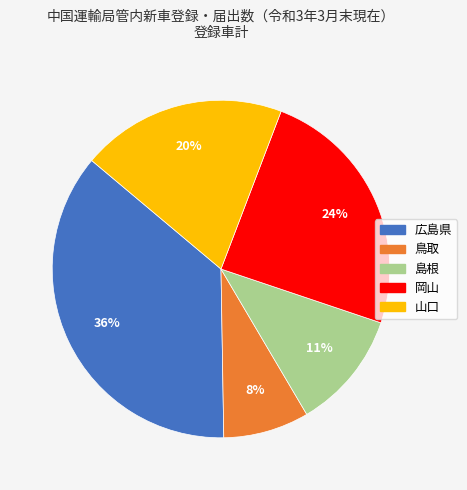

How many segments does this pie chart have?

5